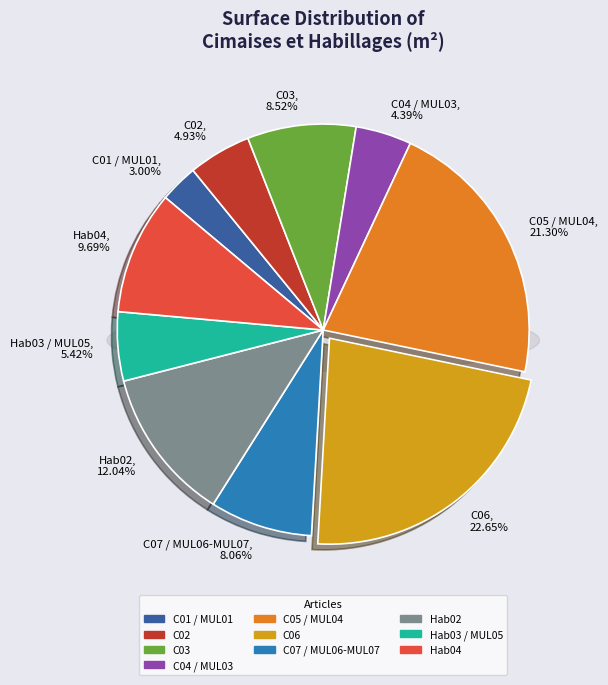

Rank the categories by value from lowest to highest.

C01 / MUL01, C04 / MUL03, C02, Hab03 / MUL05, C07 / MUL06-MUL07, C03, Hab04, Hab02, C05 / MUL04, C06